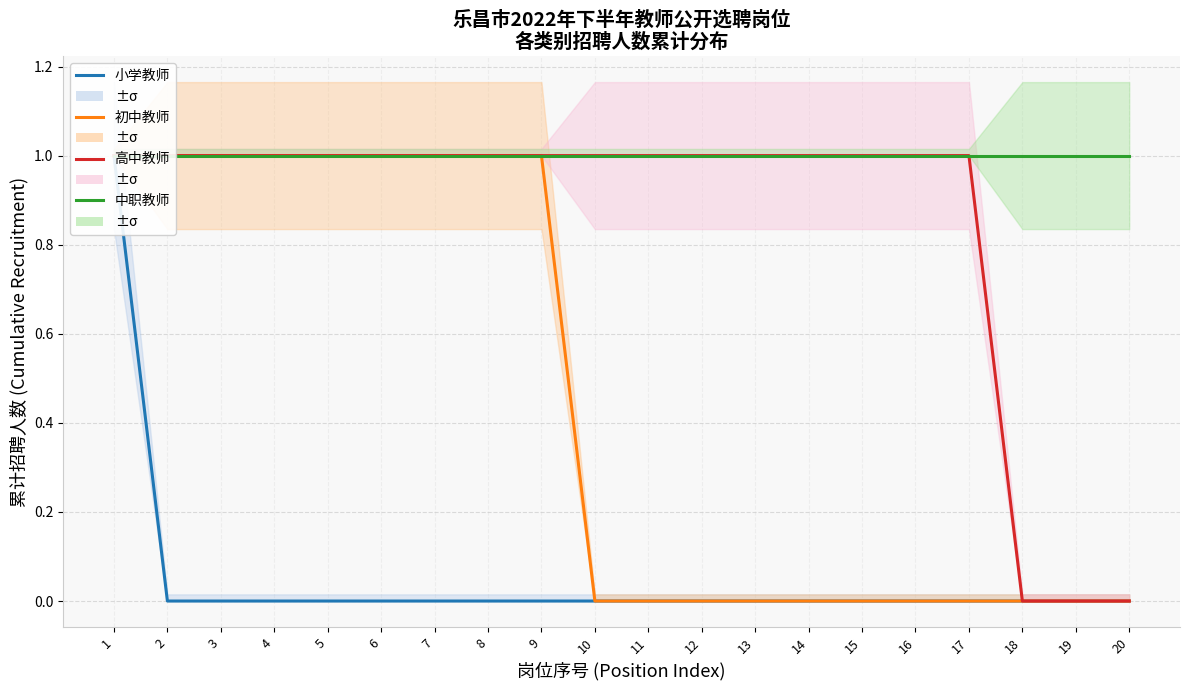

Is it true that 高中教师 equals 0 at 17?

False